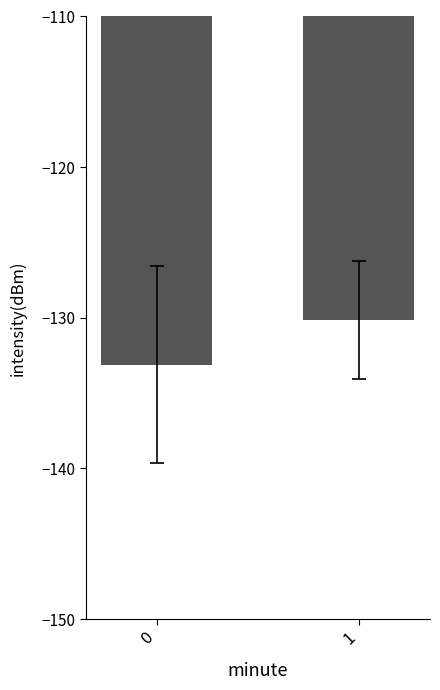

Is it true that the value at 0 is -133.1?

True